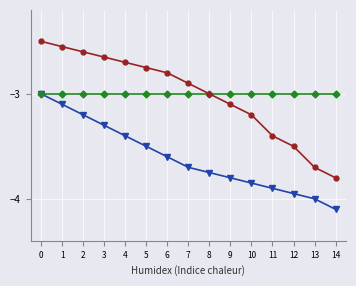

What is the total value across all series at 2?

-8.8